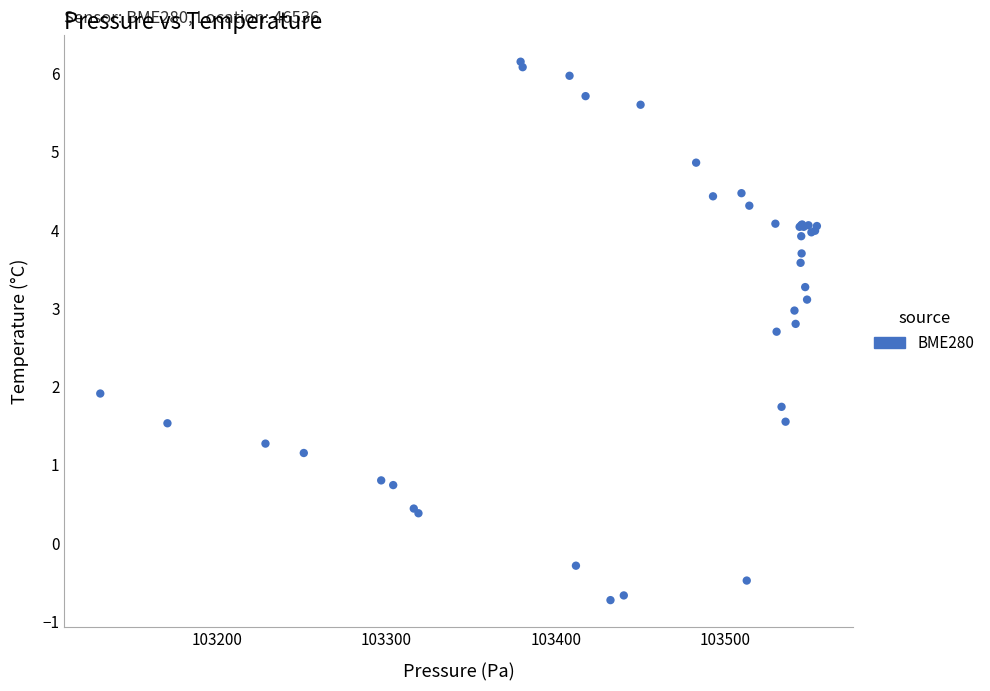

What Y value in the scatter plot is closest to 2?

1.9